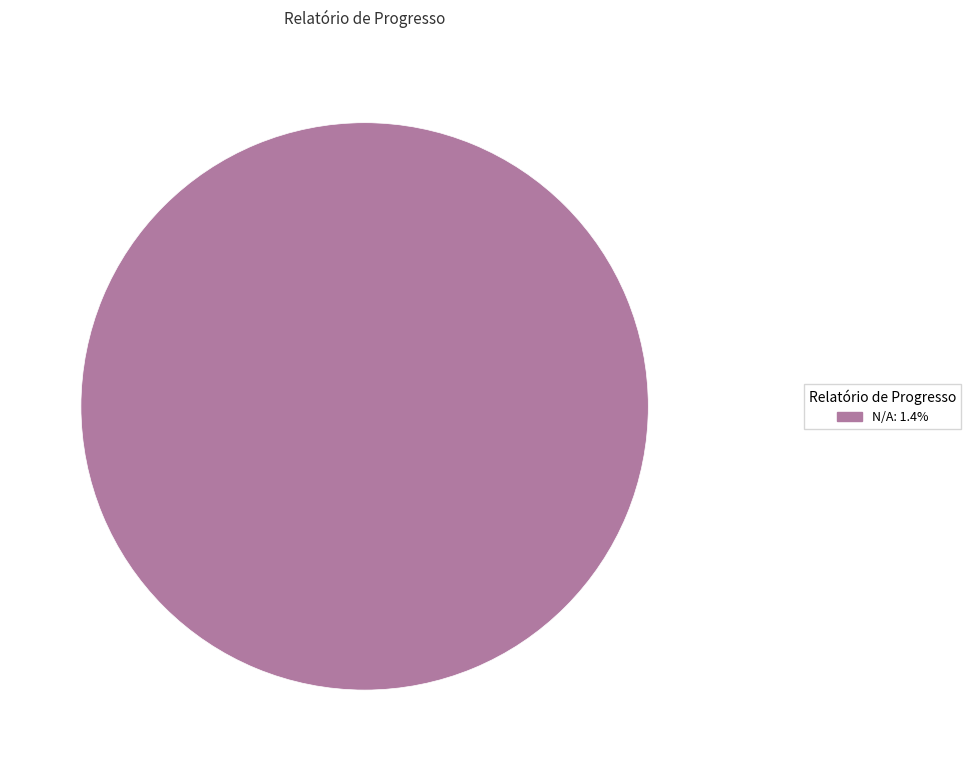

Is there a majority slice in this chart?

Yes